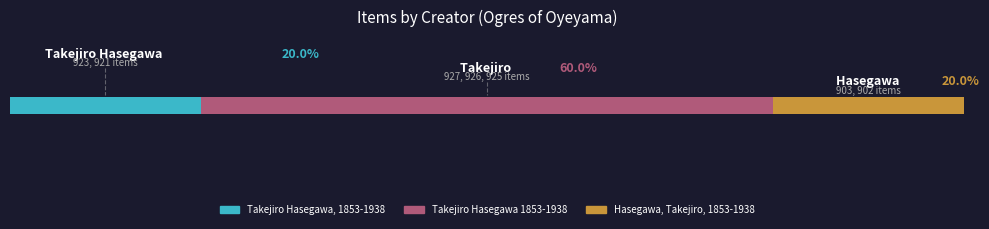

What are all the series names shown in the legend?

Takejiro Hasegawa, 1853-1938, Takejiro Hasegawa 1853-1938, Hasegawa, Takejiro, 1853-1938